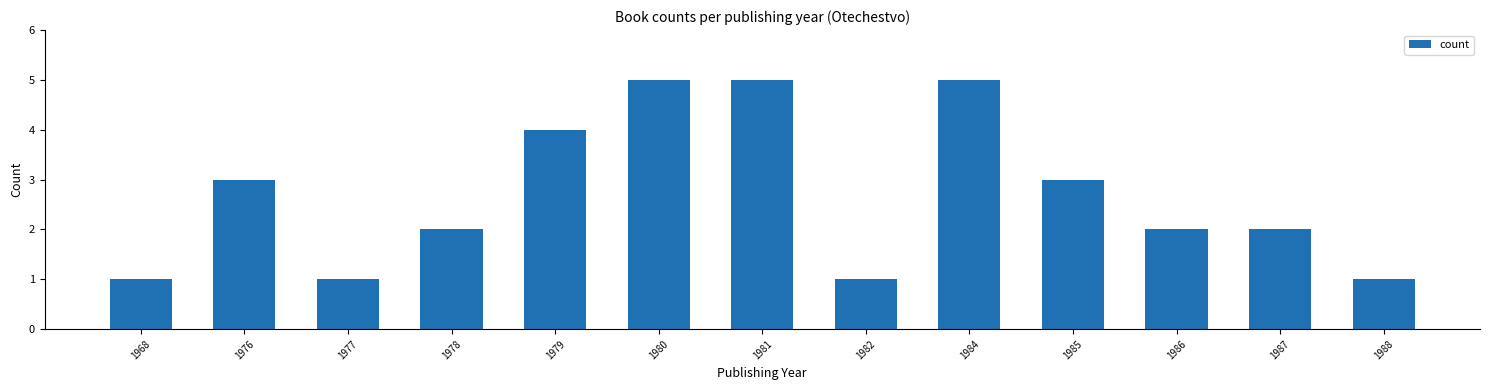

True or false: the data shows 1 at 1988.

True